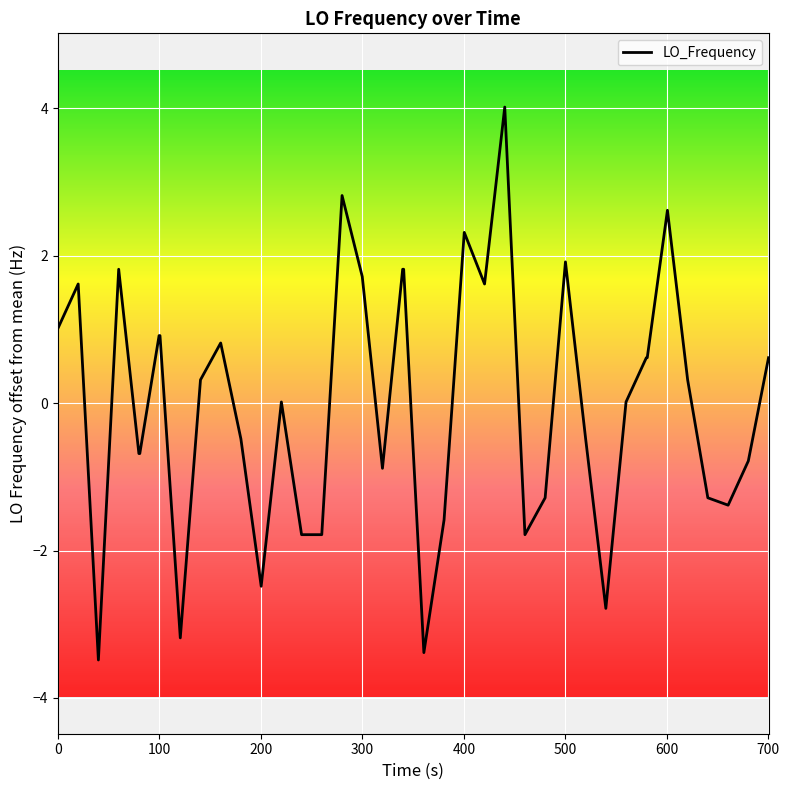

What is the difference between the maximum and minimum values?

7.5